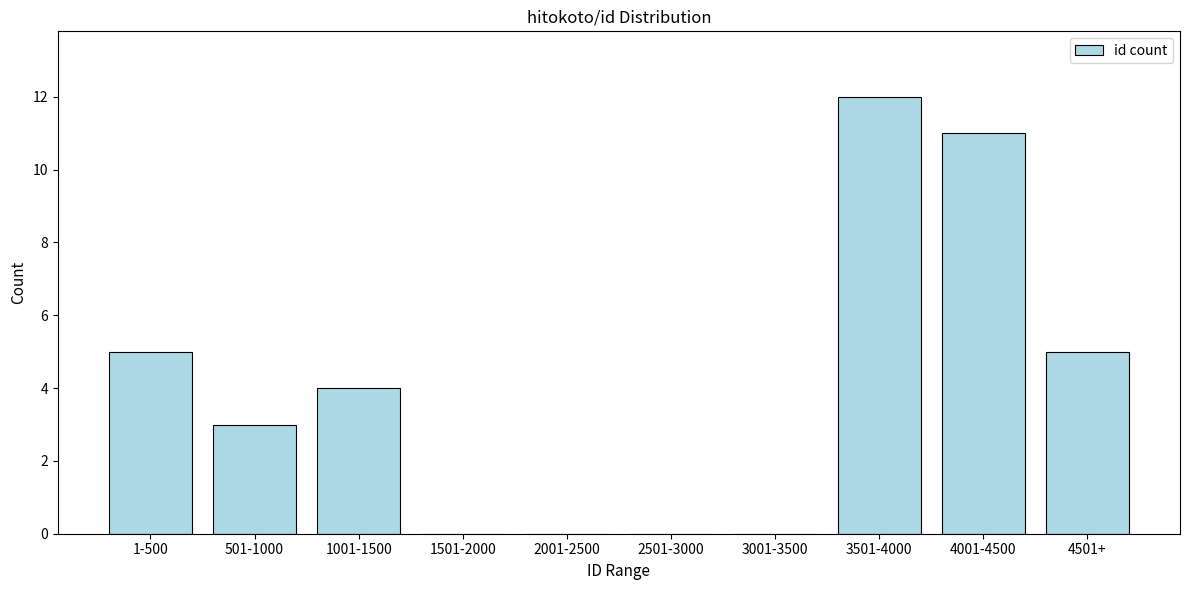

Reading left to right, what are all the values shown in this chart?

1-500=5	501-1000=3	1001-1500=4	1501-2000=0	2001-2500=0	2501-3000=0	3001-3500=0	3501-4000=12	4001-4500=11	4501+=5